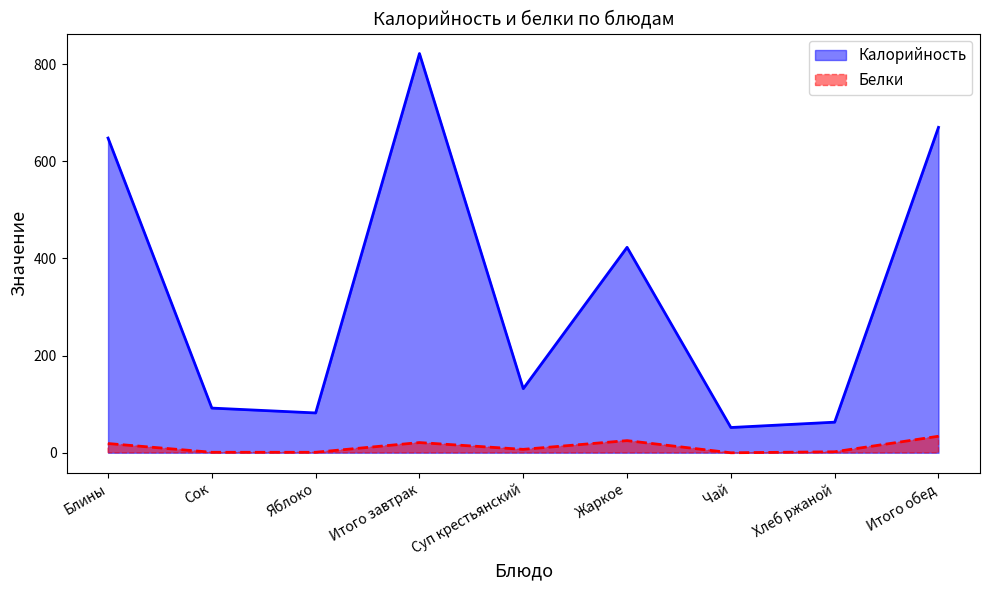

Rank the series by their average value, from lowest to highest.

Белки, Калорийность